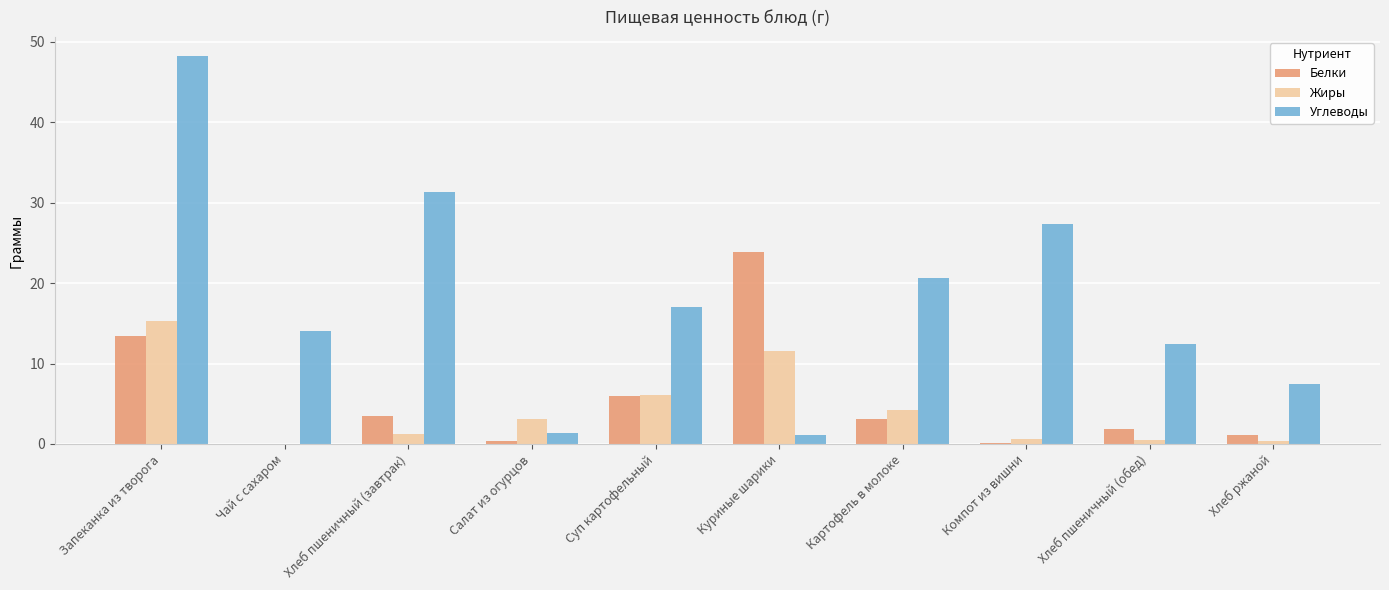

Which series has the largest total across all categories?

Углеводы